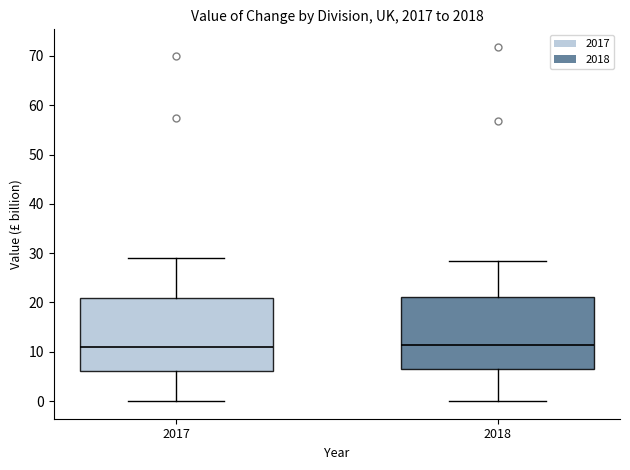

Reading left to right, transcribe this box plot: for each box, give where its median line is, the range the box spans, and where its two whiskers end, as read against the y-axis. The values are not printed on the chart, so give them approximately, as read against the axis.

2017: median 11, box 6 to 21, whiskers 0 to 29
2018: median 11, box 6 to 21, whiskers 0 to 28